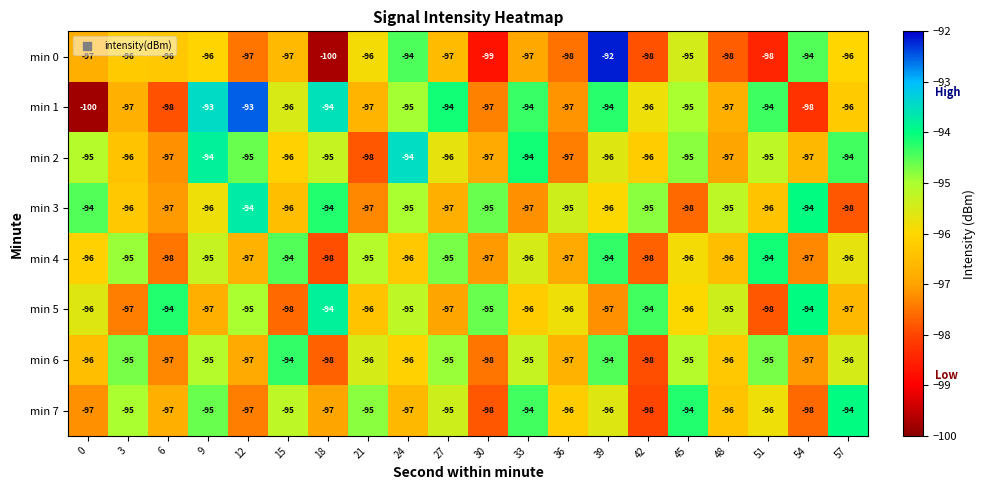

What is the difference between the maximum and minimum values in the min 6 series?

4